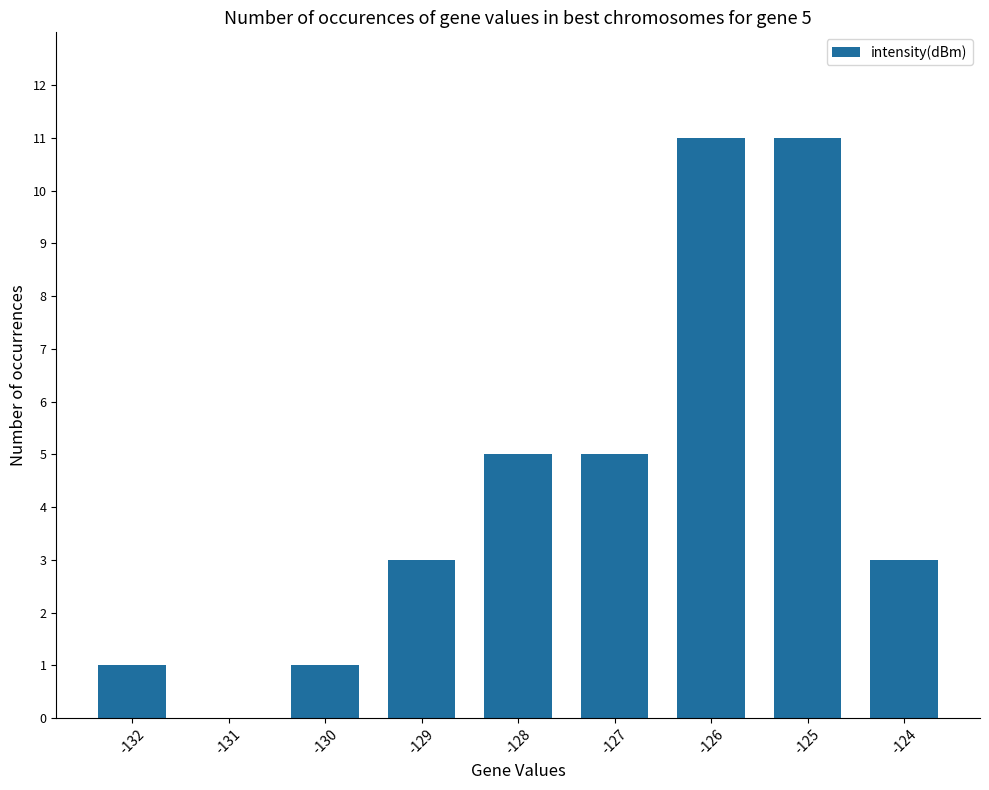

How many series are shown in this chart?

1